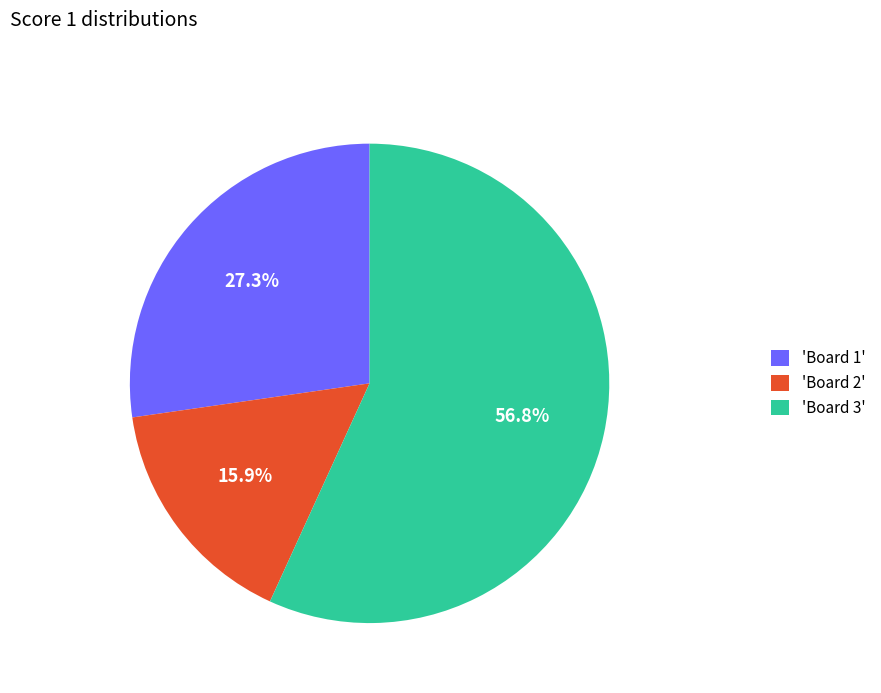

Rank the categories by value from lowest to highest.

'Board 2', 'Board 1', 'Board 3'